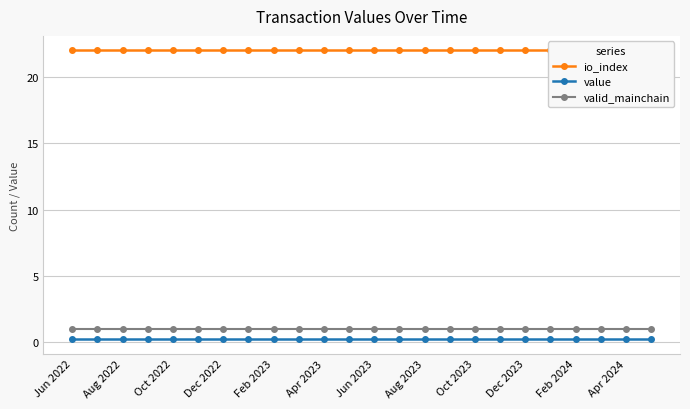

How many categories are shown in the chart?

24